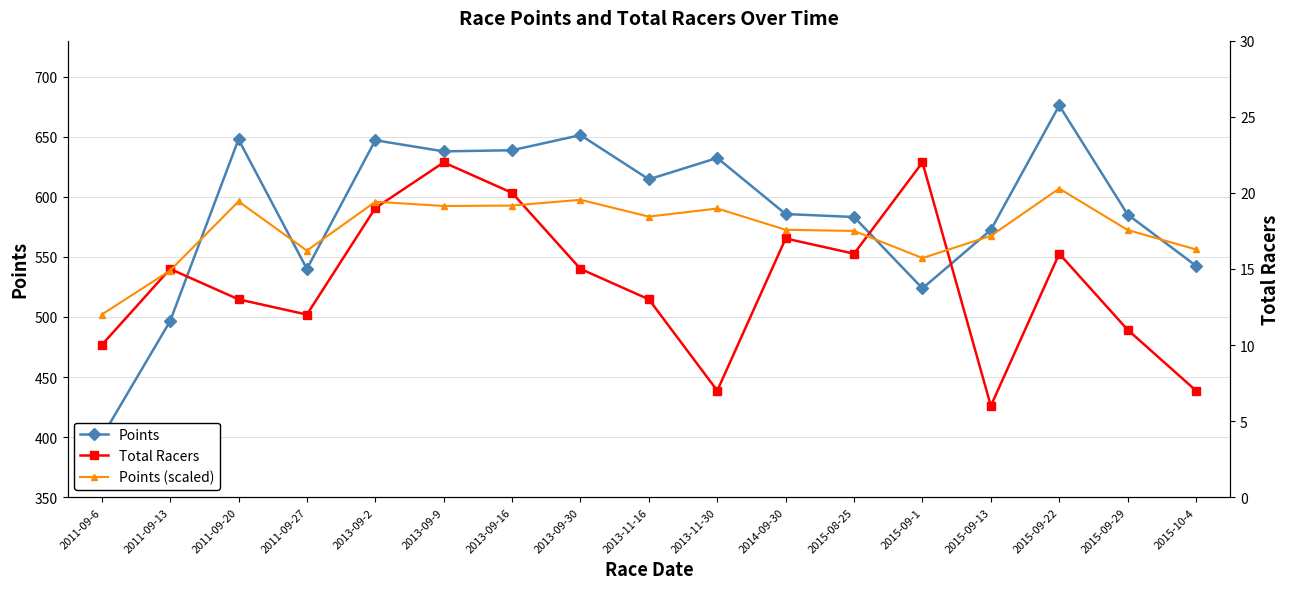

Which series has the largest total across all categories?

Points